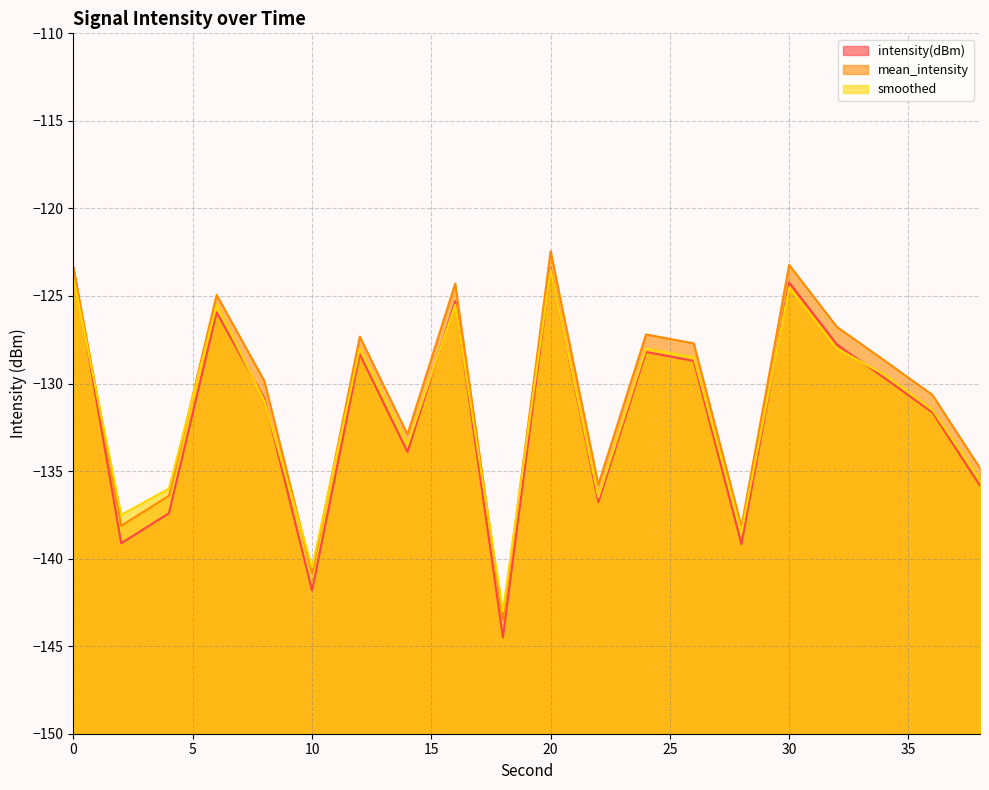

True or false: intensity(dBm) has a value of -127.8 at 32.

True